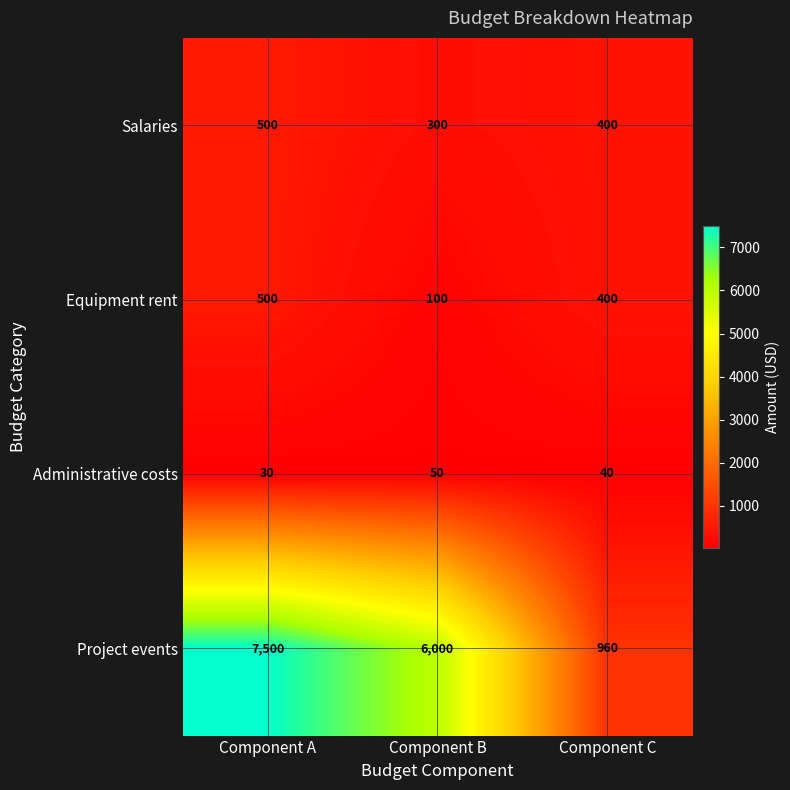

What is the sum of all Equipment rent values?

1000